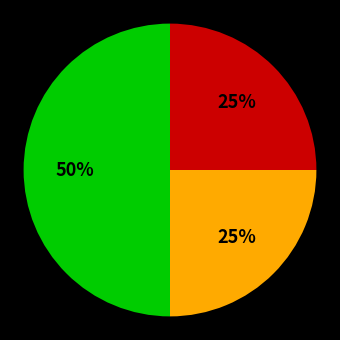

To the nearest percent, what is the difference between the largest and smallest slice percentages?

25%